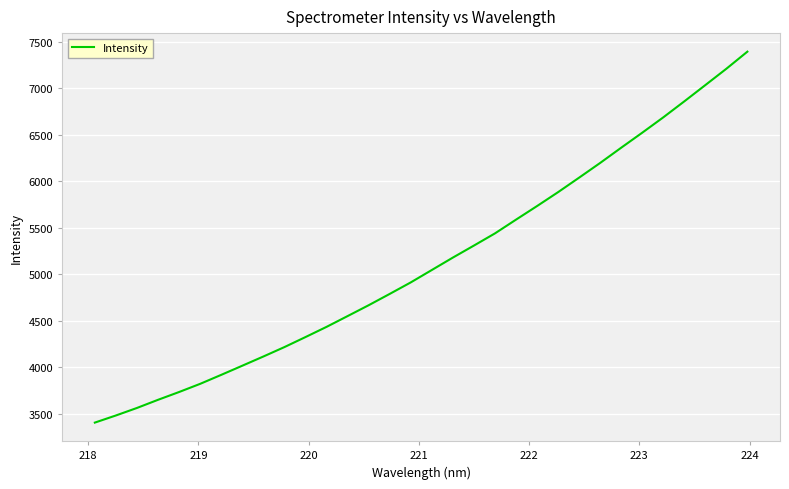

What is the smallest value displayed?

3404.9